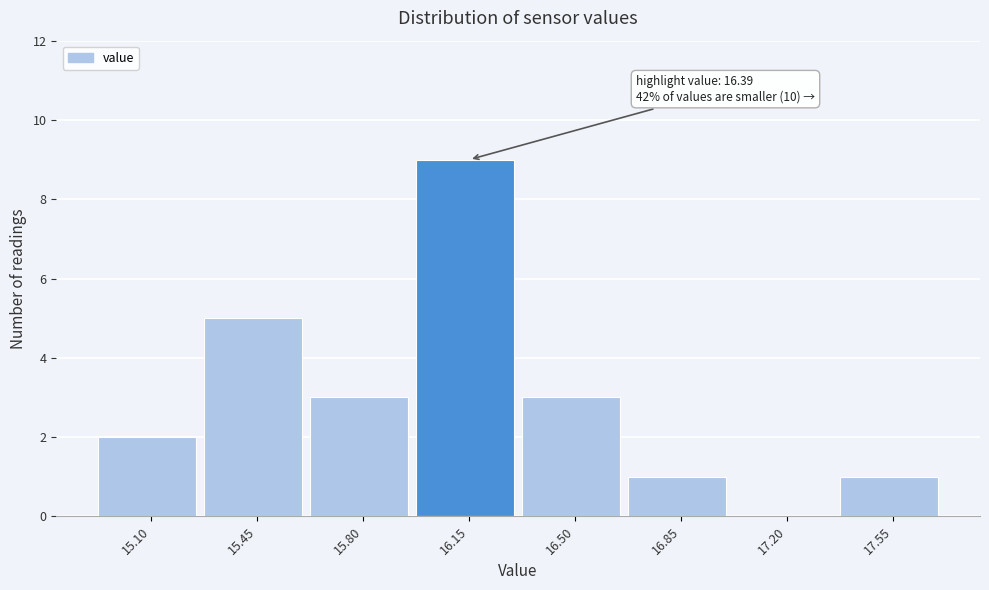

Reading left to right, what are all the values shown in this chart?

15.10=2	15.45=5	15.80=3	16.15=9	16.50=3	16.85=1	17.20=0	17.55=1